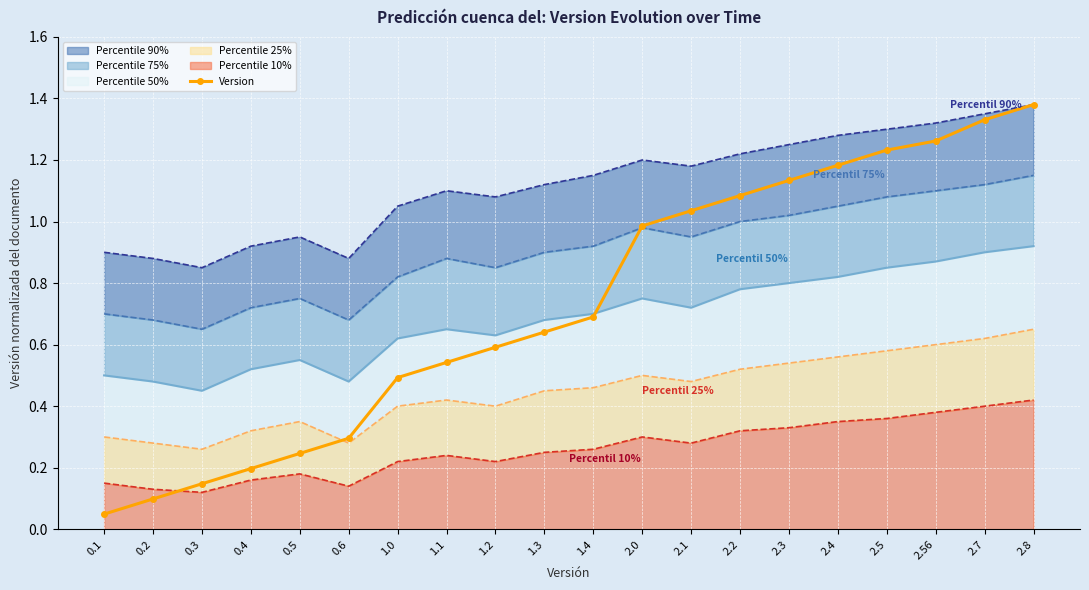

List the labels in order of value, largest first.

2.8, 2.7, 2.56, 2.5, 2.4, 2.3, 2.2, 2.1, 2.0, 1.4, 1.3, 1.2, 1.1, 1.0, 0.6, 0.5, 0.4, 0.3, 0.2, 0.1